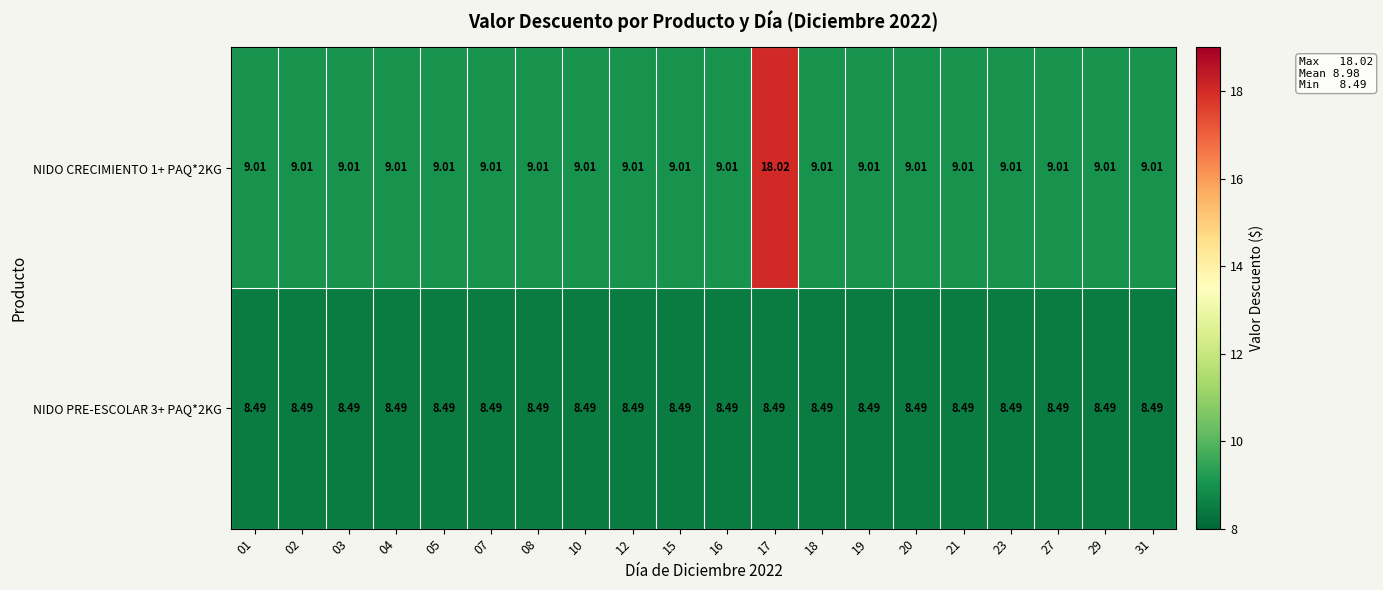

Is the value of NIDO PRE-ESCOLAR 3+ PAQ*2KG at 03 greater than the value of NIDO CRECIMIENTO 1+ PAQ*2KG at 27?

No